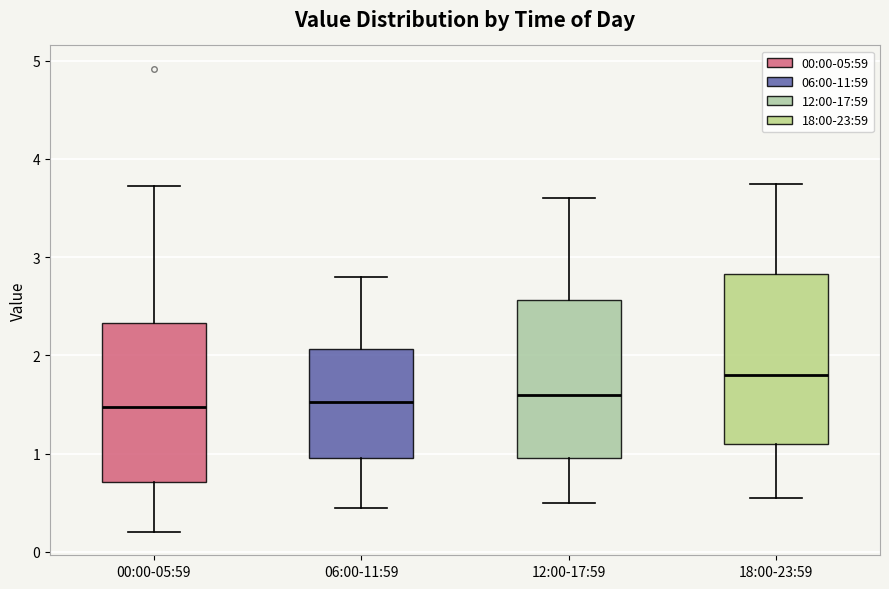

Where is the lower edge of the box for 18:00-23:59 on the y-axis? The values are not printed on the chart, so give them approximately, as read against the axis.

1.1